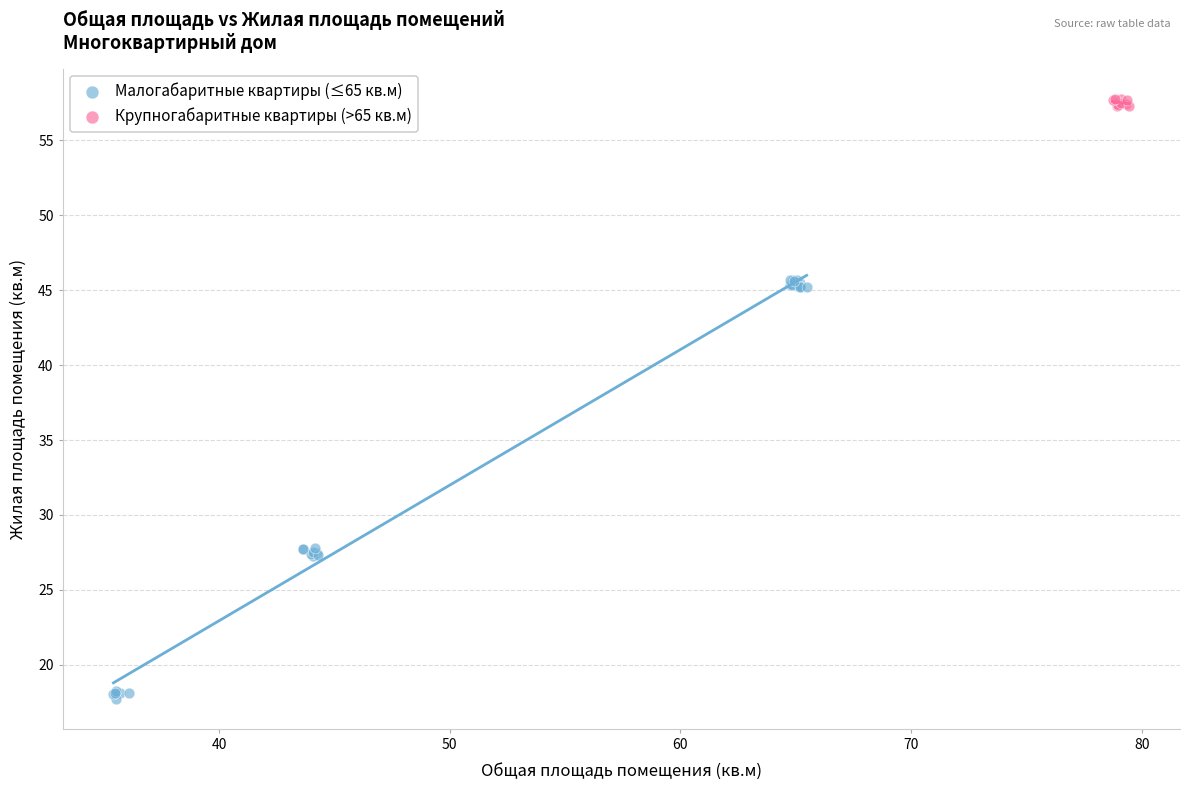

What are all the series names shown in the legend?

Малогабаритные квартиры (≤65 кв.м), Крупногабаритные квартиры (>65 кв.м)